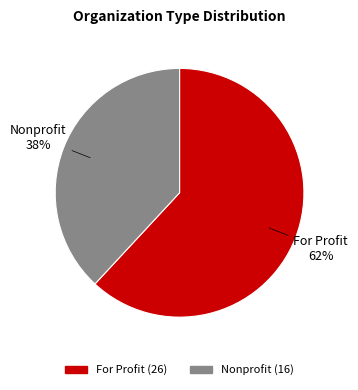

Which slice is the smallest?

Nonprofit